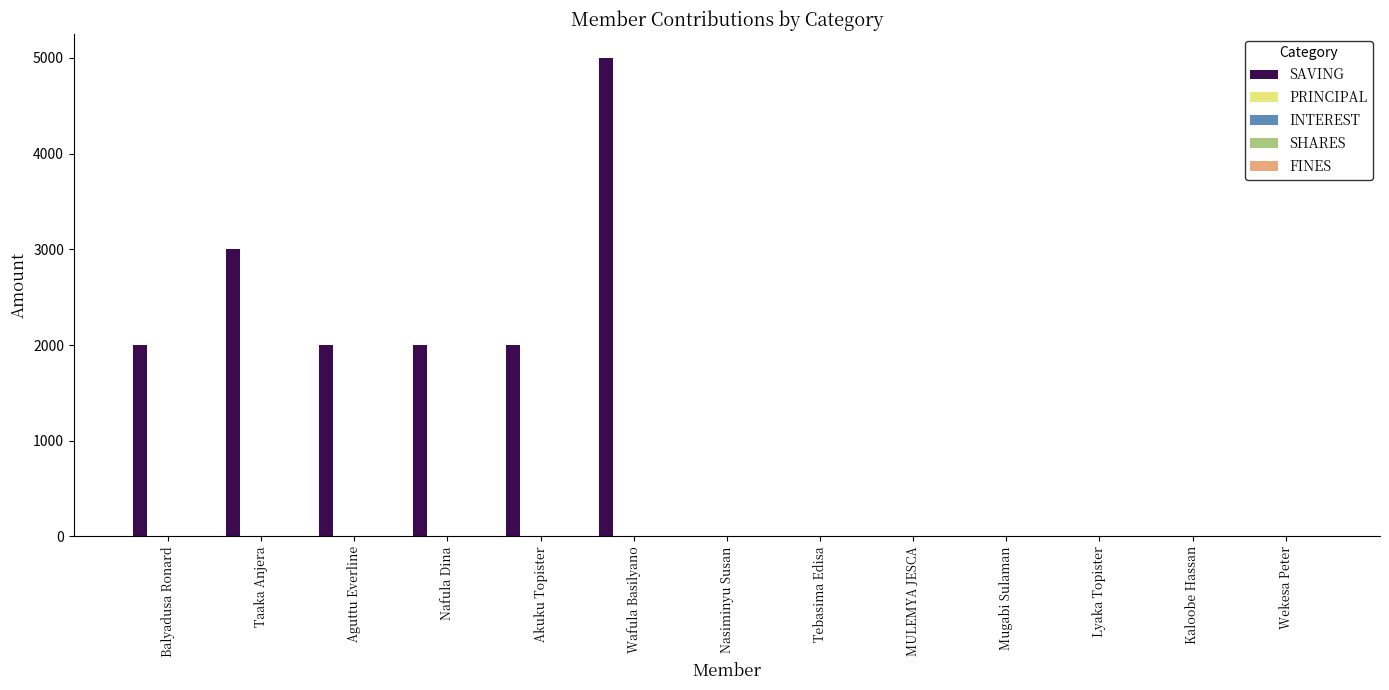

Does the chart contain stacked bars?

No